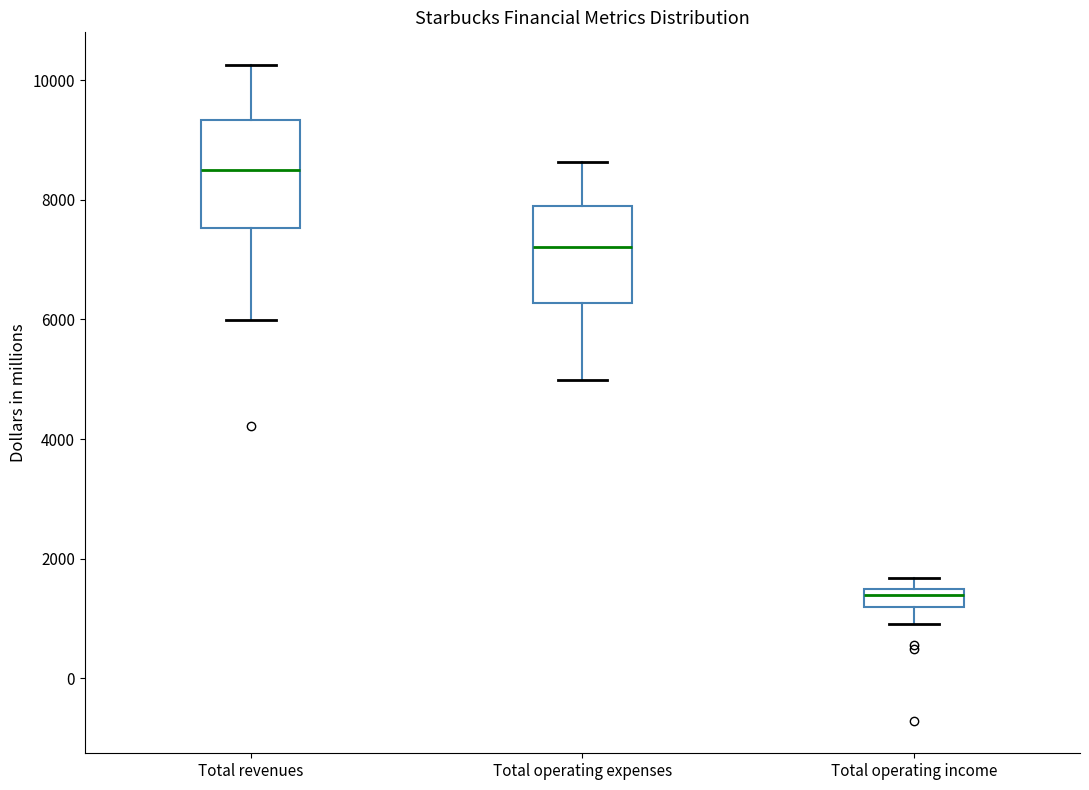

Reading left to right, read every box against the y-axis: the position of its median line, the range the box covers, and the ends of its whiskers. The values are not printed on the chart, so give them approximately, as read against the axis.

Total revenues: median 8400, box 7600 to 9400, whiskers 6000 to 10200
Total operating expenses: median 7200, box 6200 to 7800, whiskers 5000 to 8600
Total operating income: median 1400 (inside the box), box 1200 to 1400, whiskers 1000 to 1600